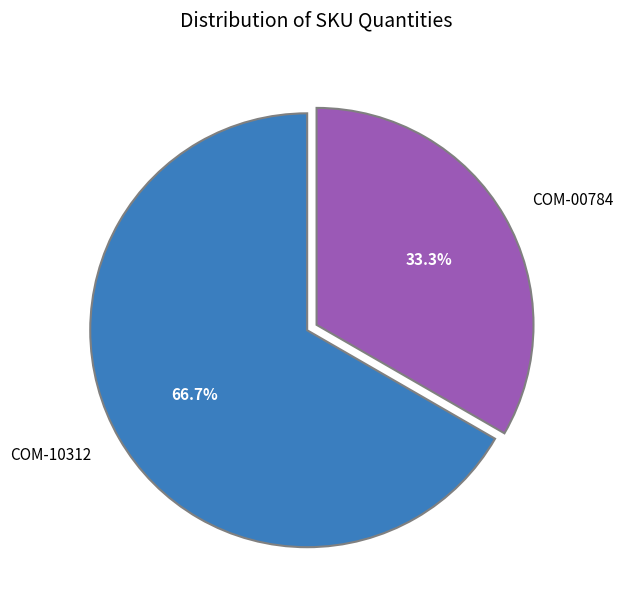

Is it true that COM-00784 is 24% of the pie?

False